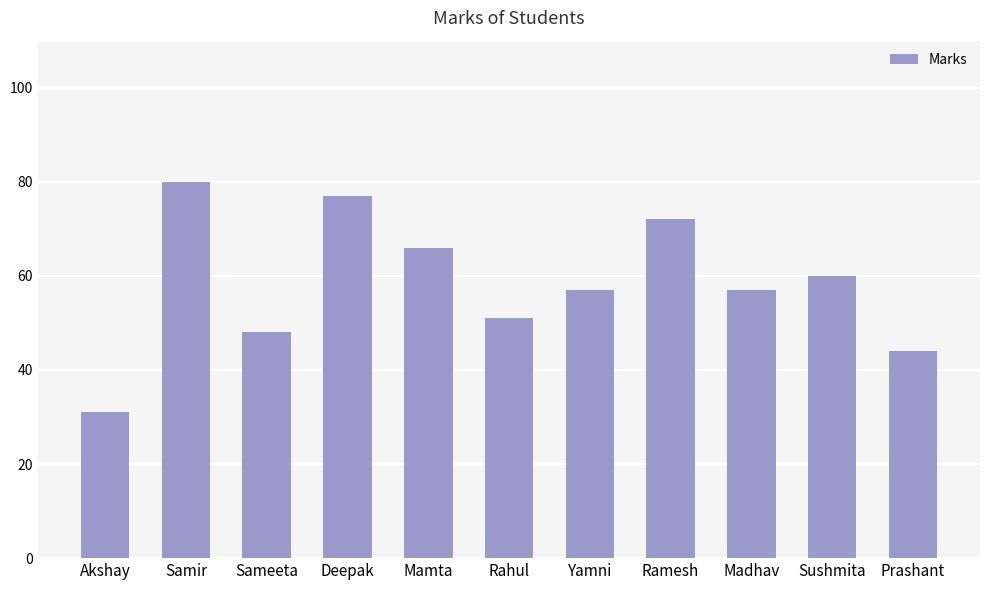

Which has a higher value, Madhav or Sushmita?

Sushmita